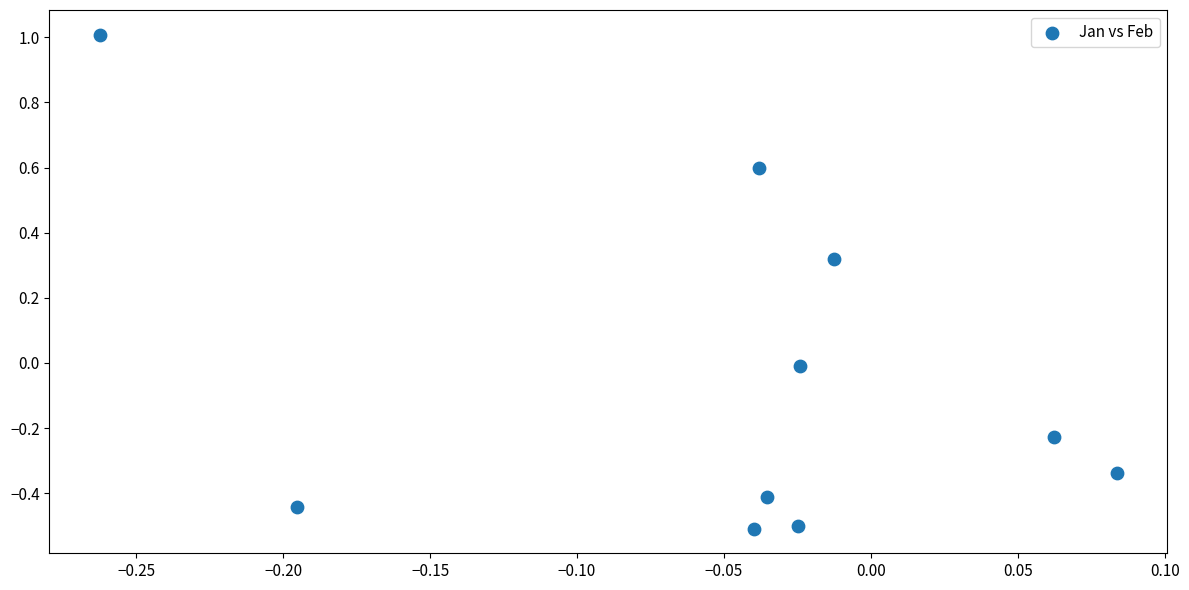

What is the range of Y values (max minus min)?

1.5